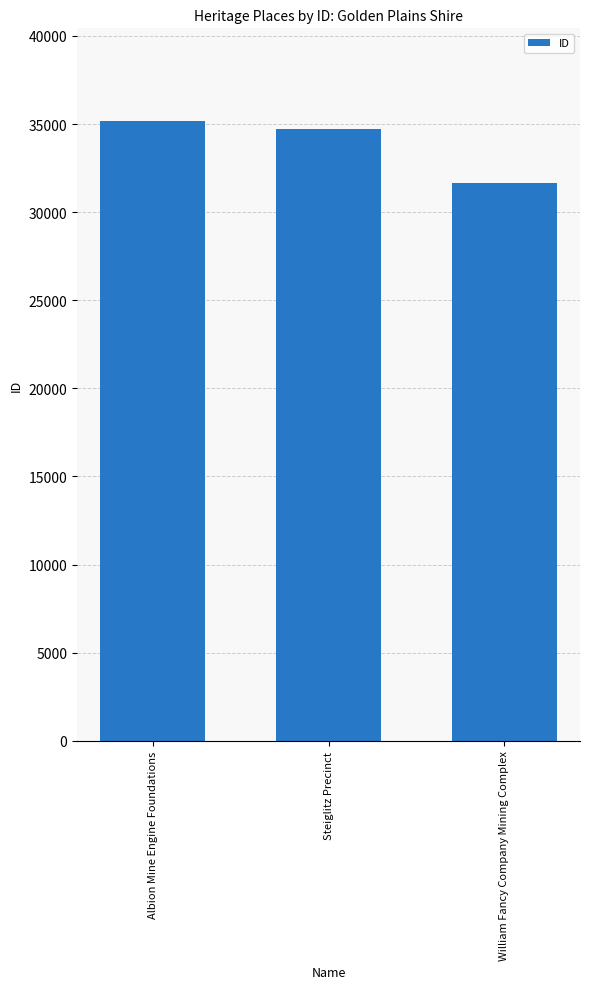

What is the value of the 2nd bar from the left?

34742